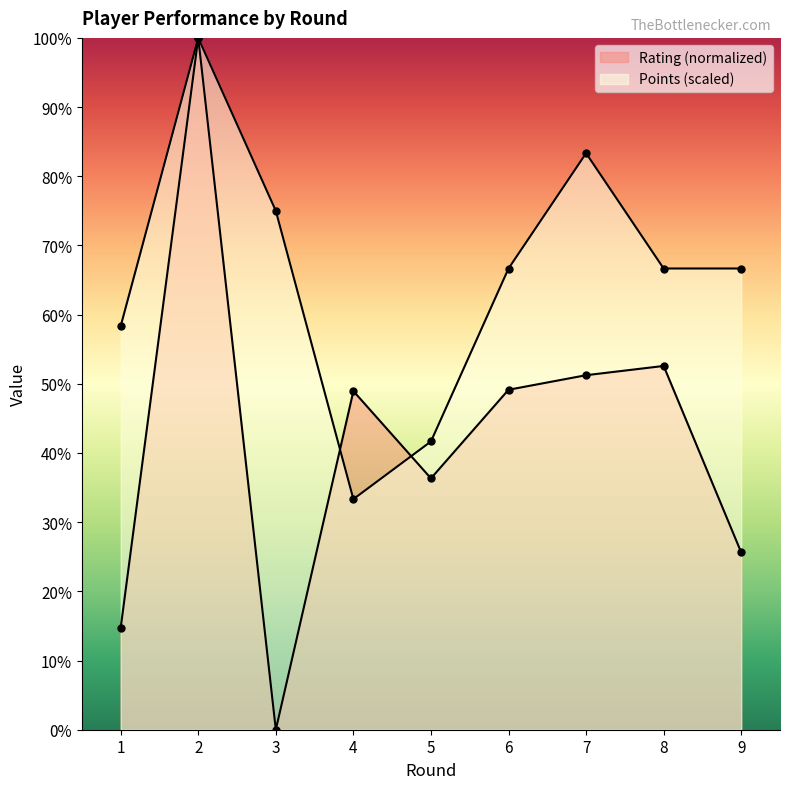

Reading left to right, list all the values displayed in this chart.

Rating: 14.7	100.0	0.0	48.9	36.3	49.1	51.2	52.6	25.6
Points: 58.3	100.0	75.0	33.3	41.7	66.7	83.3	66.7	66.7